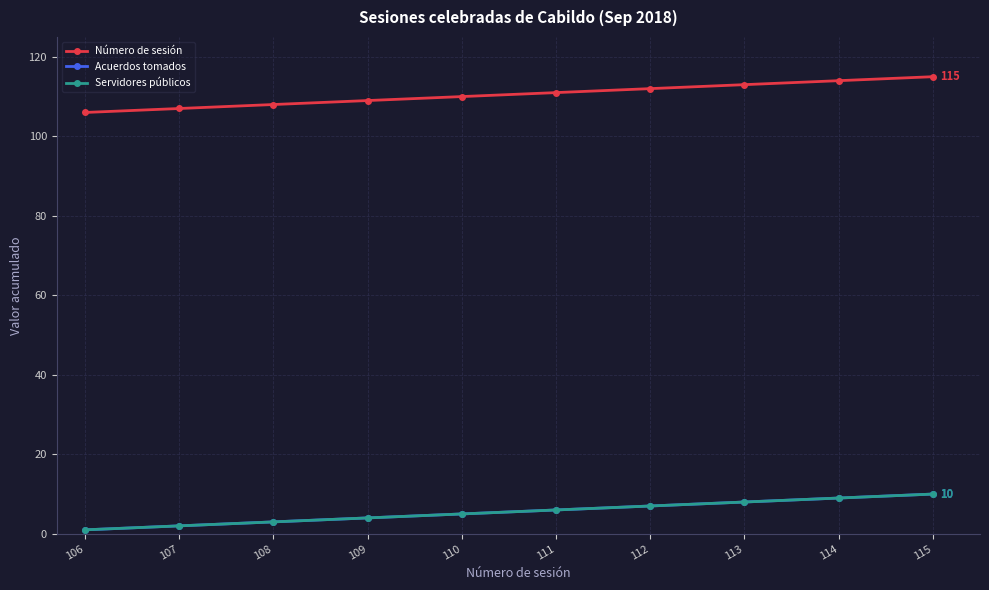

At which label does Servidores públicos reach its peak?

115